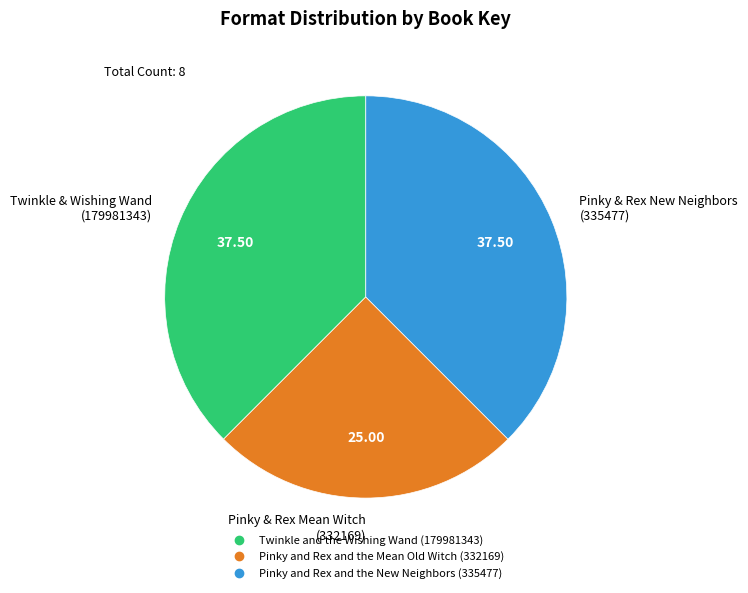

Is the sum of Pinky and Rex and the Mean Old Witch (332169) and Twinkle and the Wishing Wand (179981343) greater than half?

Yes